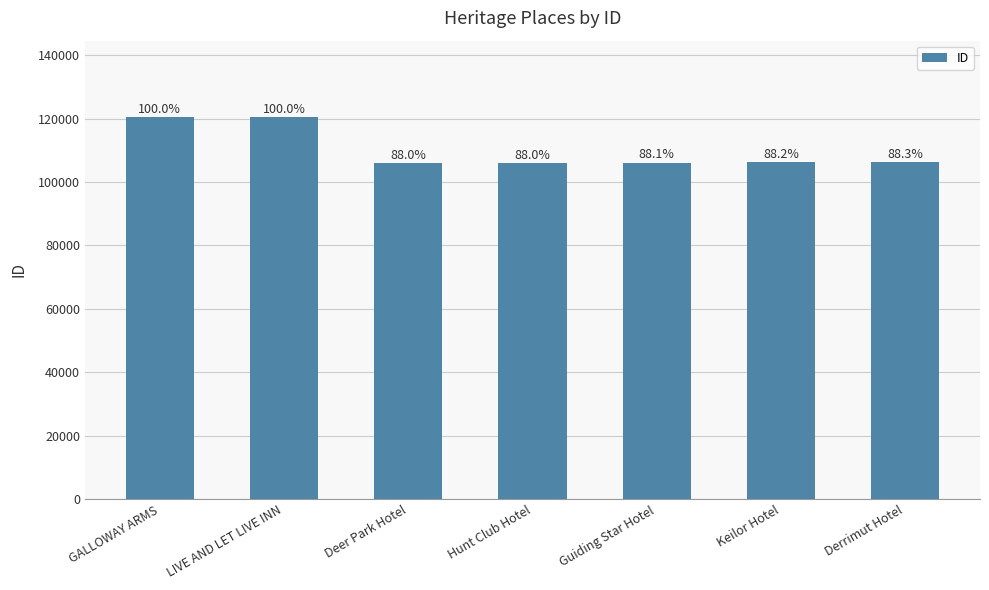

What is the difference between the second highest and minimum values?

14512